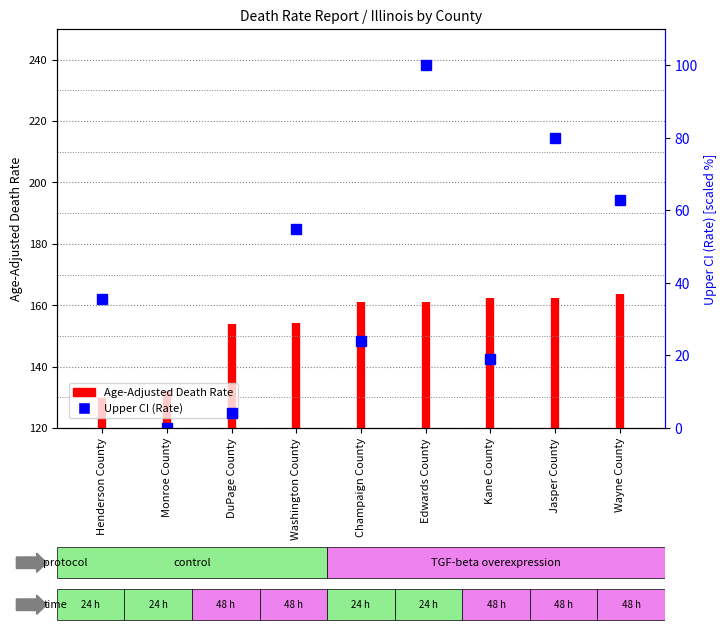

At which label is the value closest to 124?

Henderson County